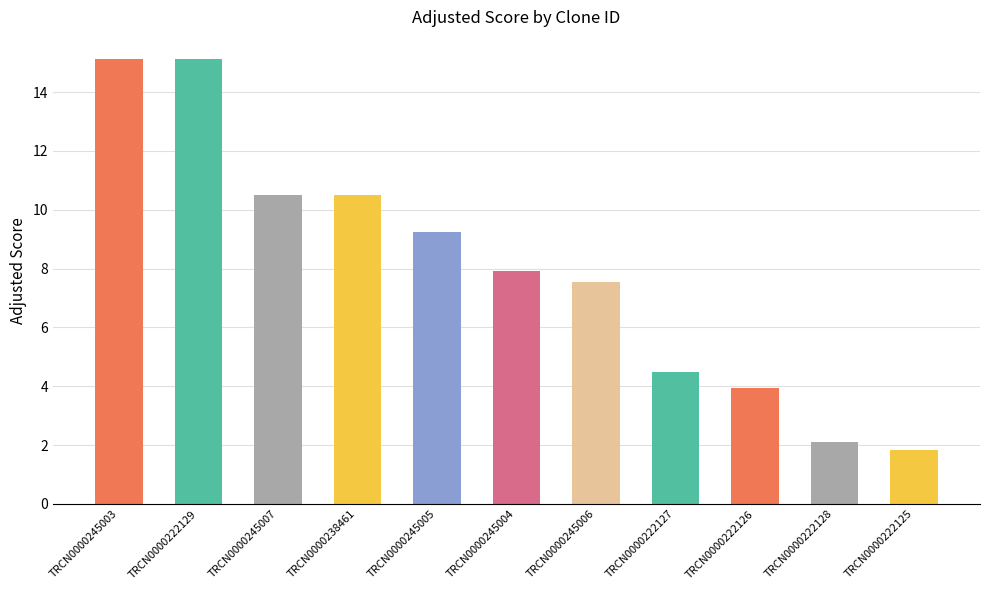

True or false: the data shows 20.4 at TRCN0000222129.

False